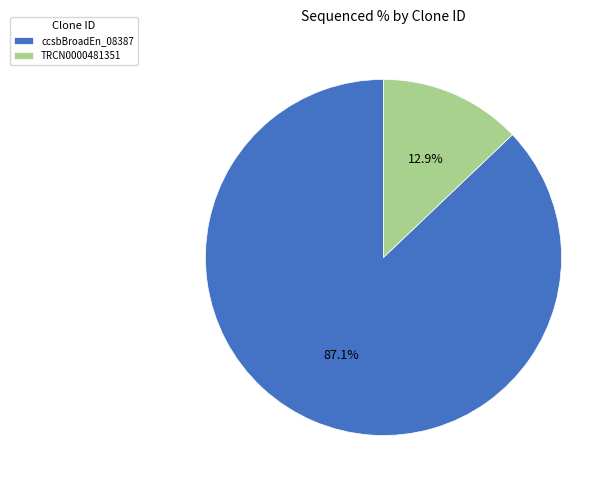

True or false: ccsbBroadEn_08387 accounts for 94% of the total.

False